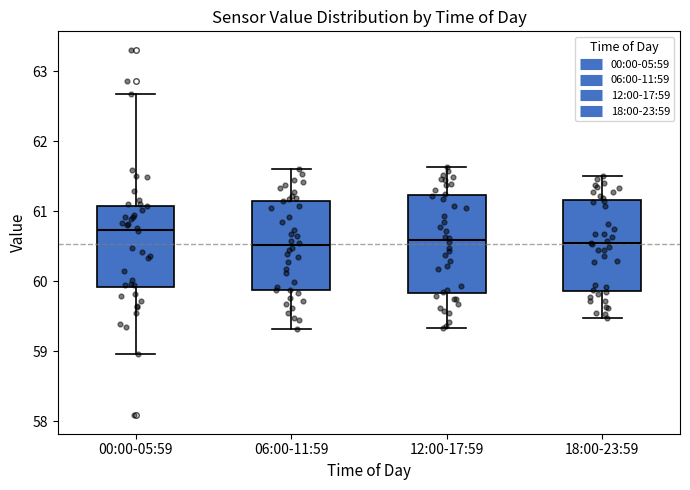

Which box's median line is the highest?

00:00-05:59